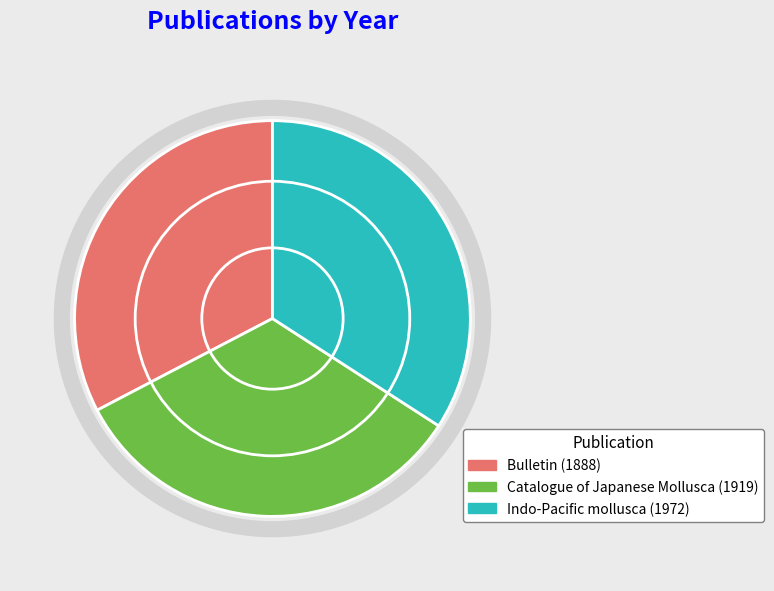

To the nearest percent, what is the difference between the largest and smallest slice percentages?

1%